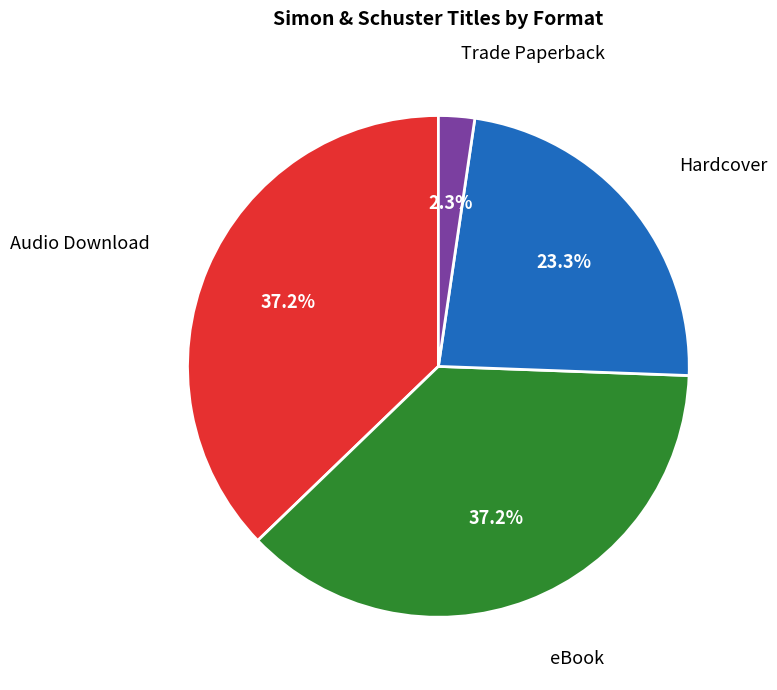

Which category has the smallest portion of the pie?

Trade Paperback